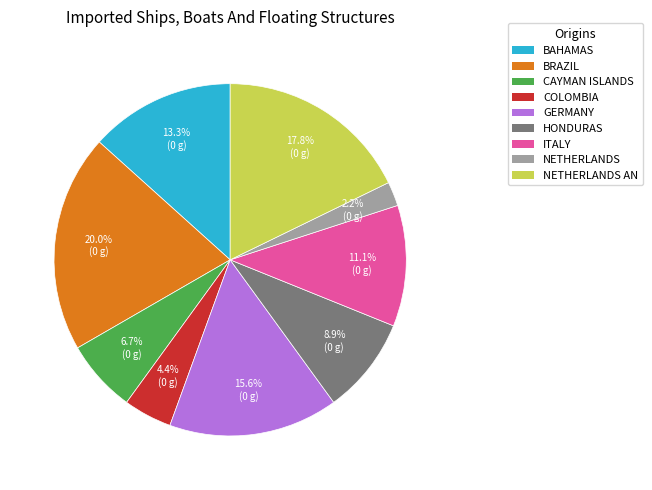

To the nearest percent, what is the difference between the largest and smallest slice percentages?

18%